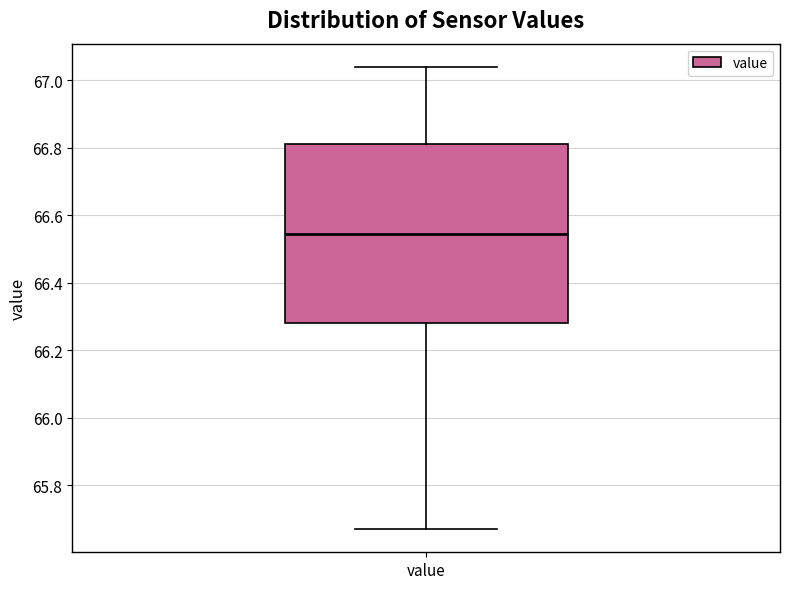

Read this box plot against the y-axis: the position of the median line, the range covered by the box, and the ends of both whiskers. The values are not printed on the chart, so give them approximately, as read against the axis.

median 66.54, box 66.28 to 66.82, whiskers 65.68 to 67.04